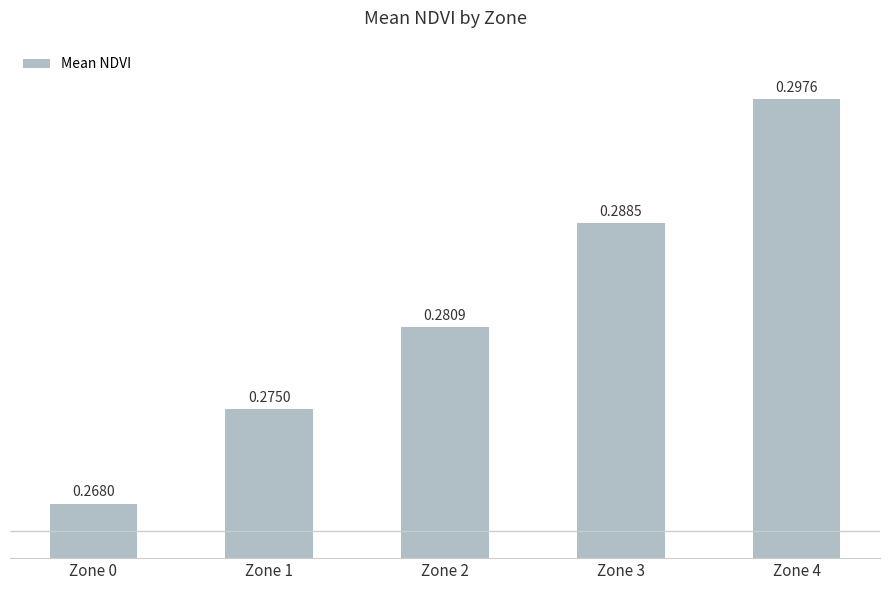

How many distinct data groups are displayed?

1